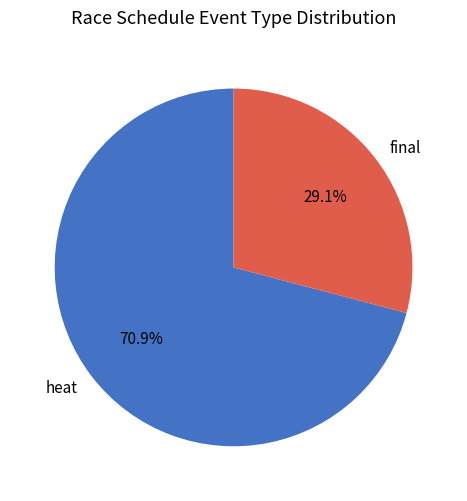

What percentage is the heat slice, to the nearest percent?

71%